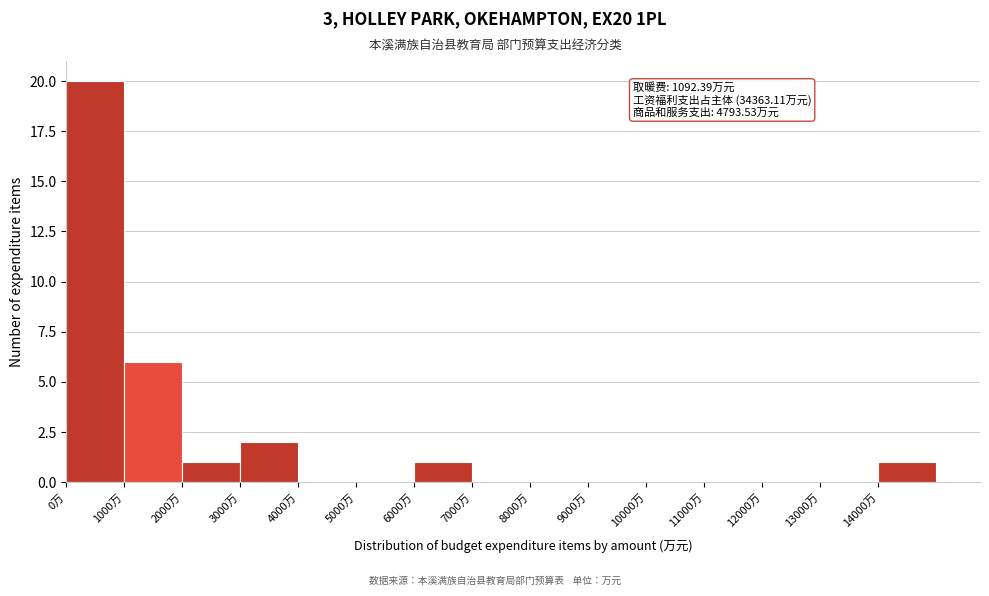

Over which range of the x-axis is the bar tallest?

0 to 1000